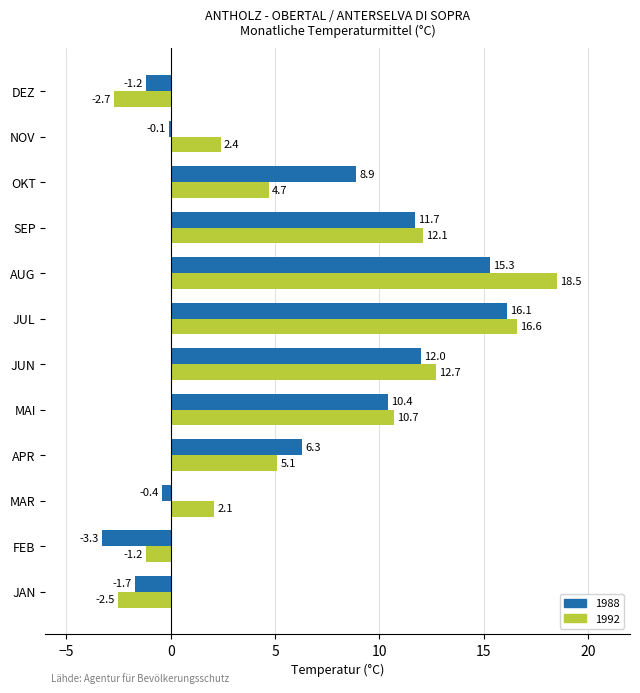

What is the spread (max minus min) of values at NOV?

2.5